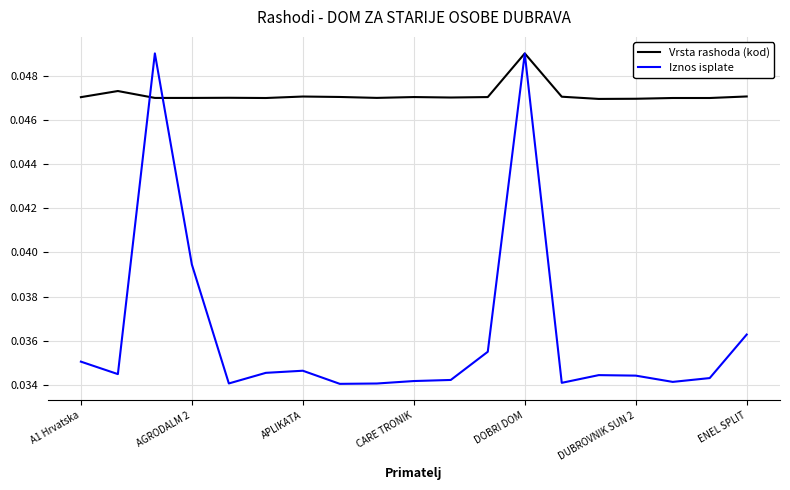

True or false: Vrsta rashoda (kod) and Iznos isplate cross at least once.

True